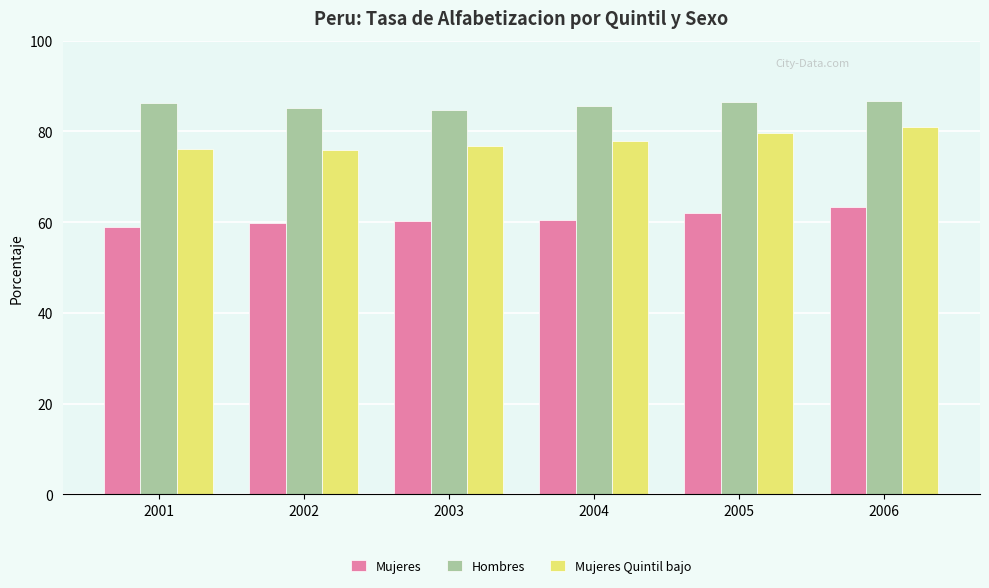

What is the total value across all series at 2003?

221.7